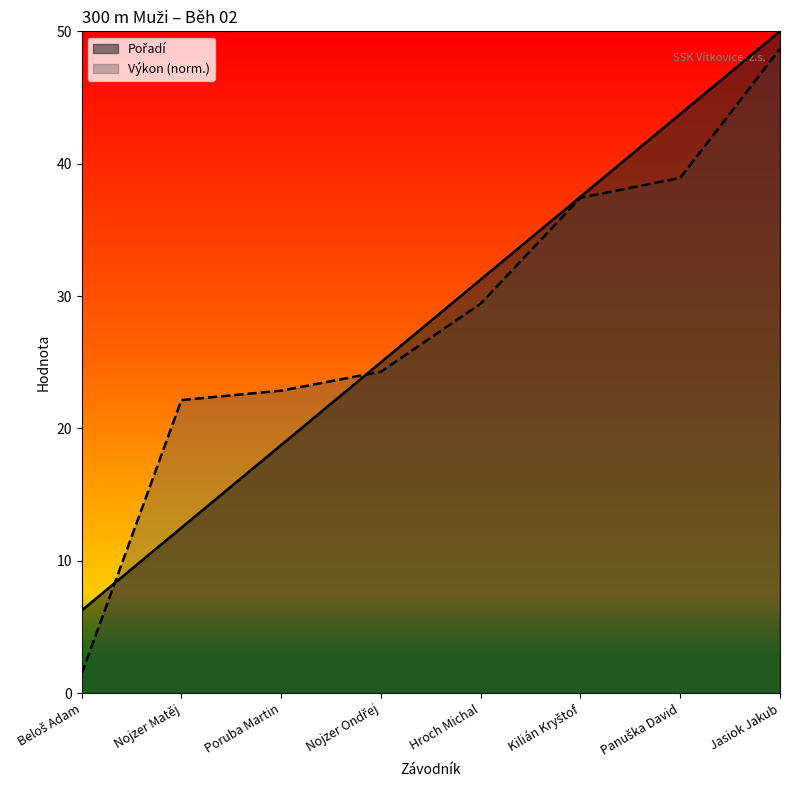

Is it true that Pořadí equals 12.5 at Nojzer Matěj?

True